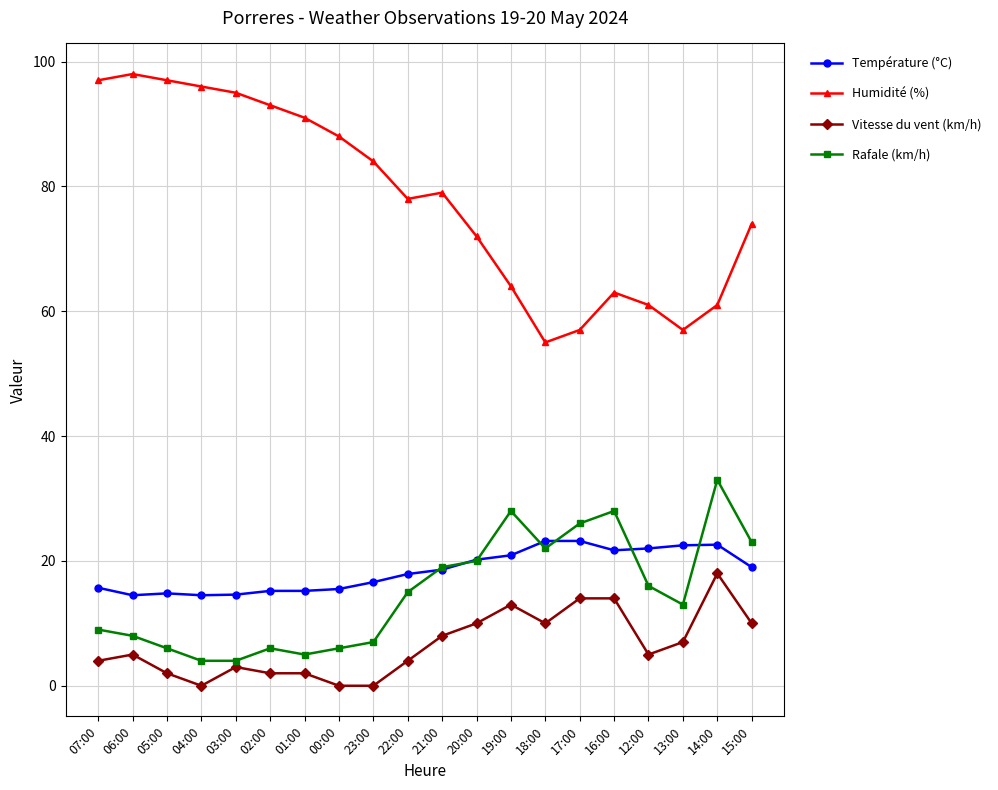

The Température (°C) series shows 26.6 at 23:00. True or false?

False